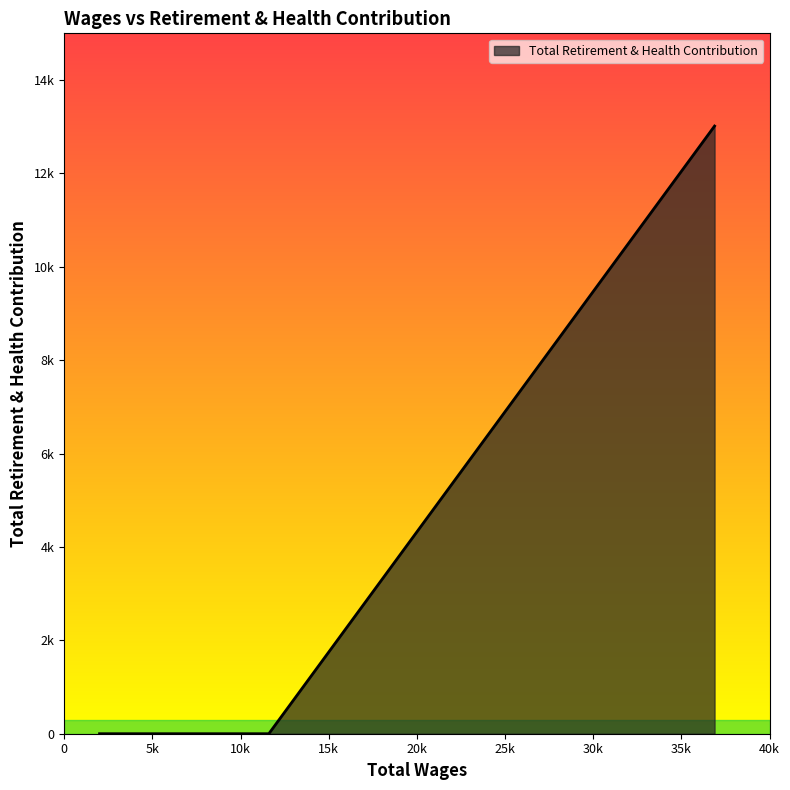

Does the chart have visible grid lines?

No